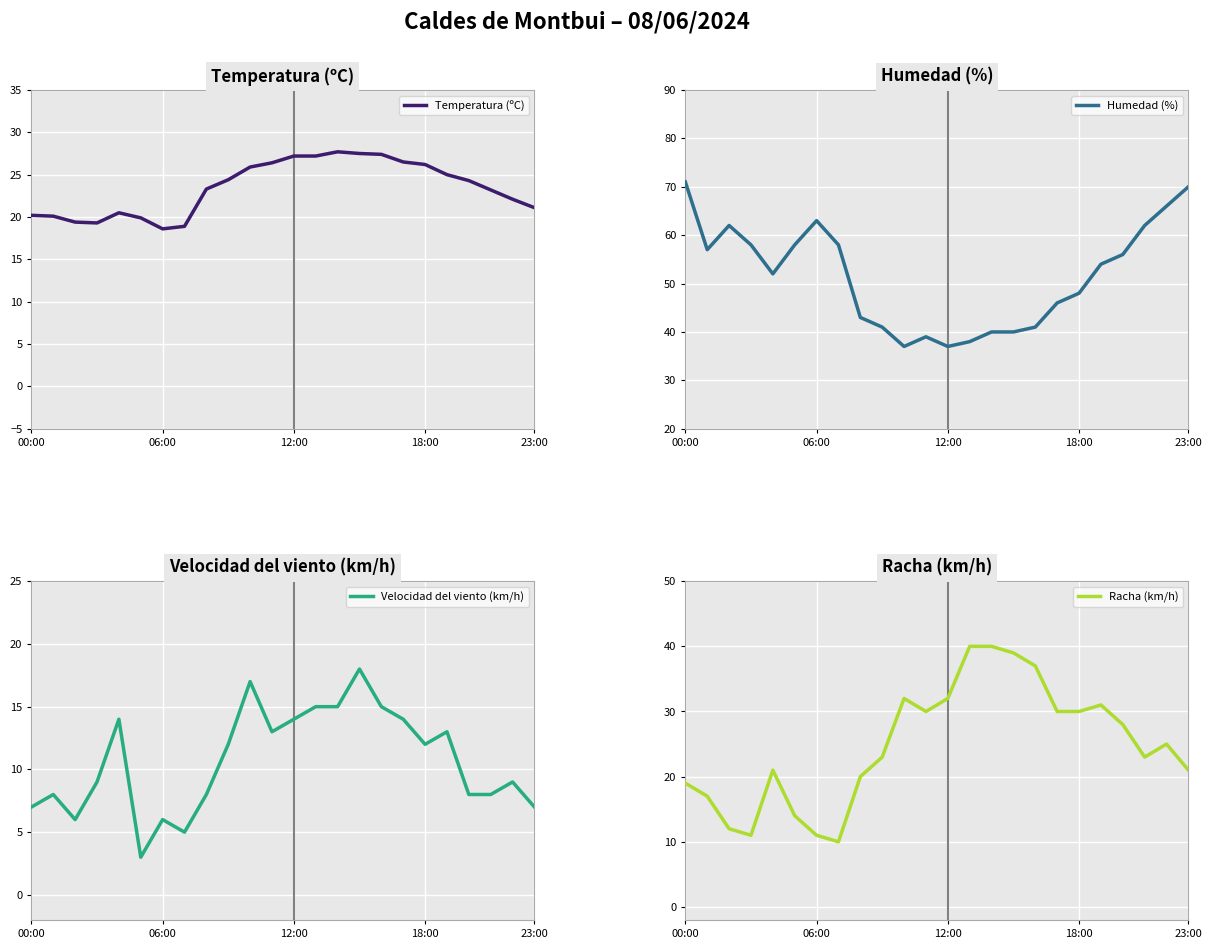

How many categories are shown in the chart?

24